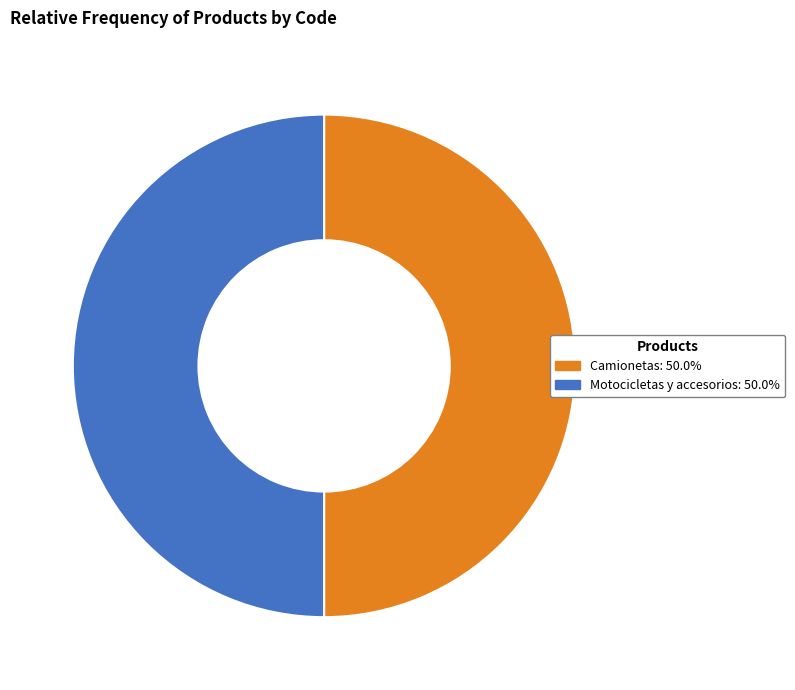

What is the ratio of the value at Camionetas to the value at Motocicletas y accesorios?

1.0